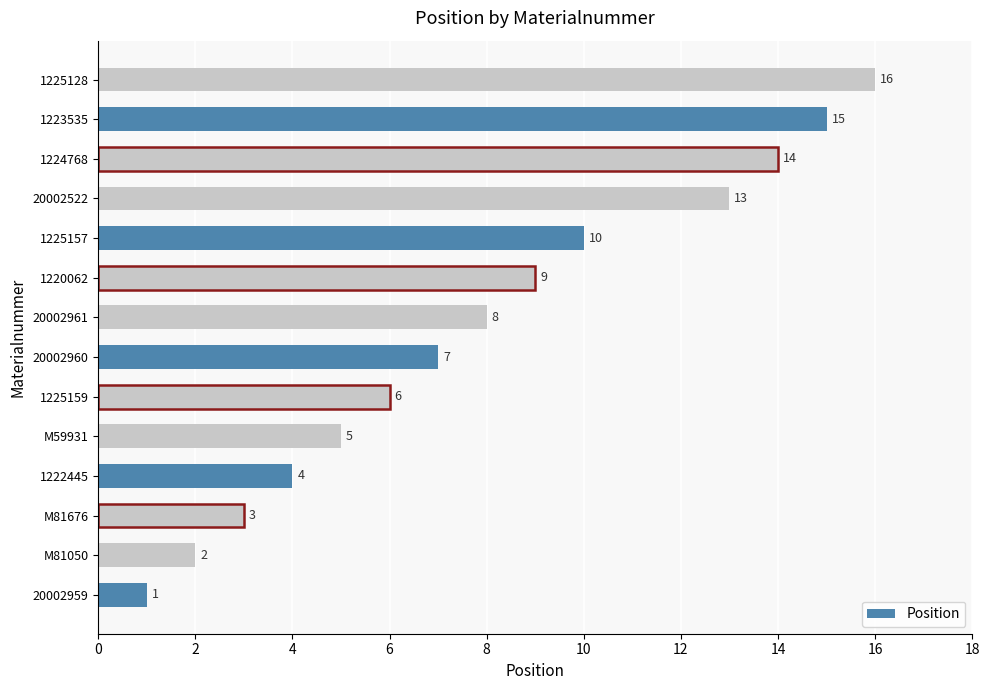

How many values are below 8?

7